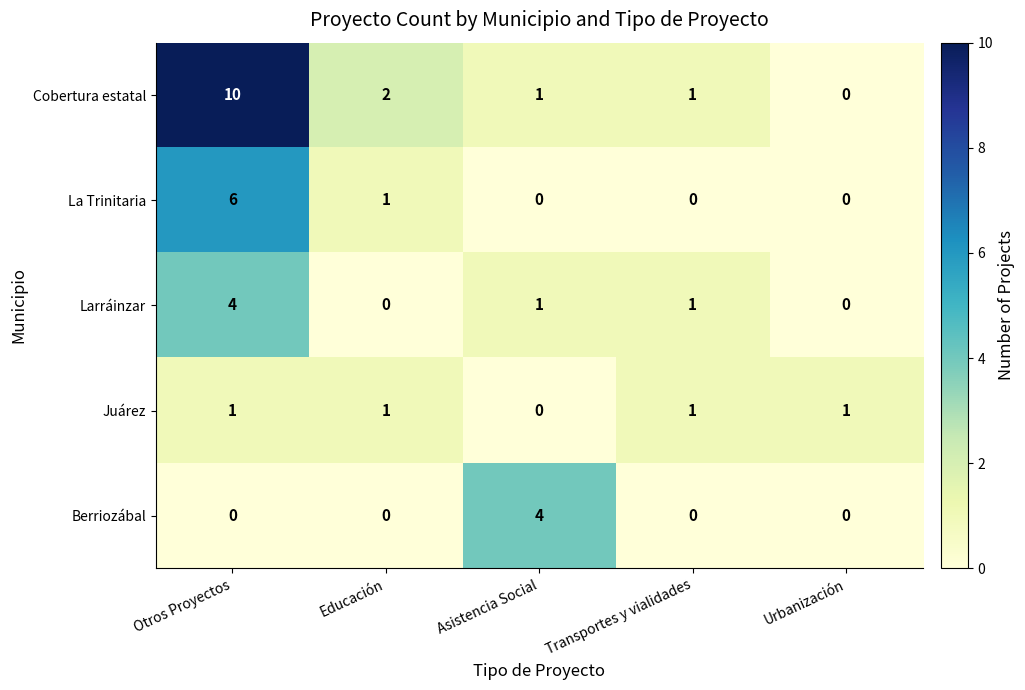

Which category has the highest value across all series?

Otros Proyectos